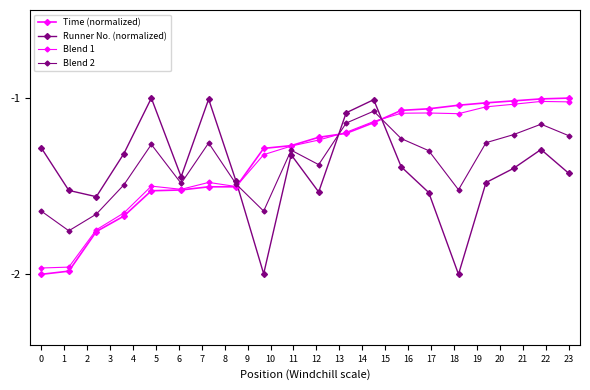

Does the chart have visible grid lines?

No